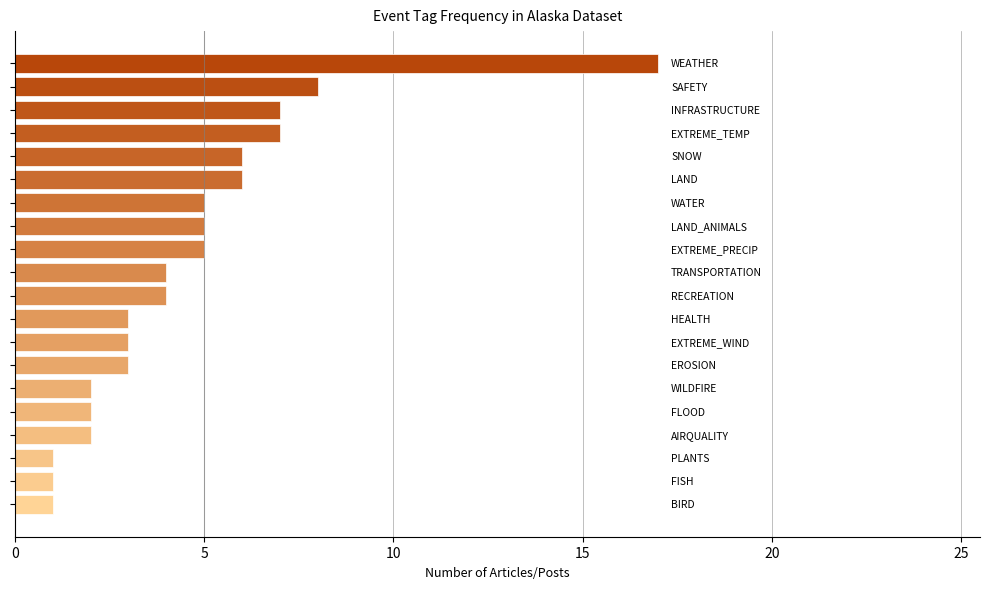

What is the difference between the maximum and minimum values?

16